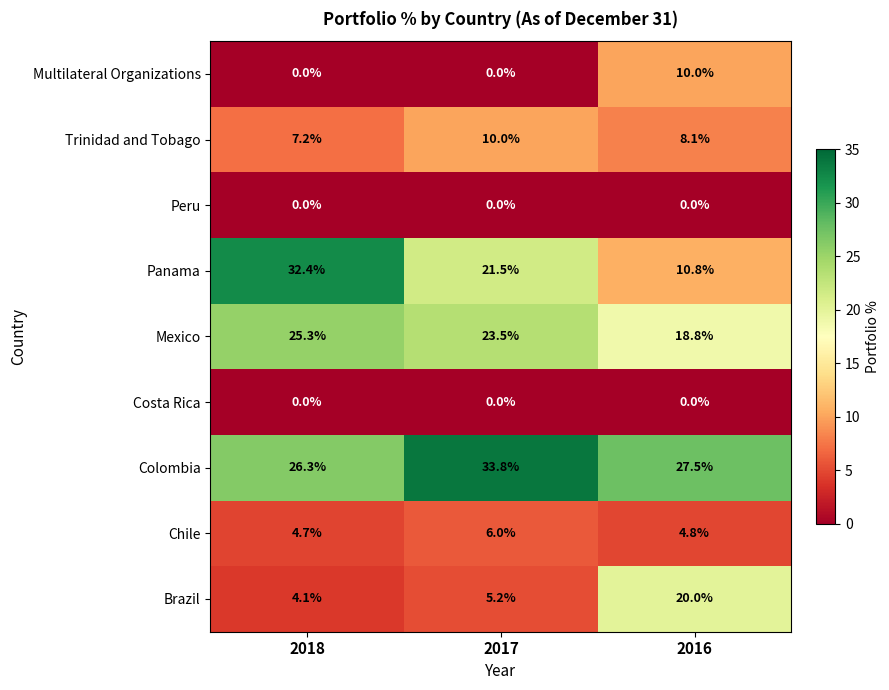

At which category does the chart reach its peak across all series?

2017